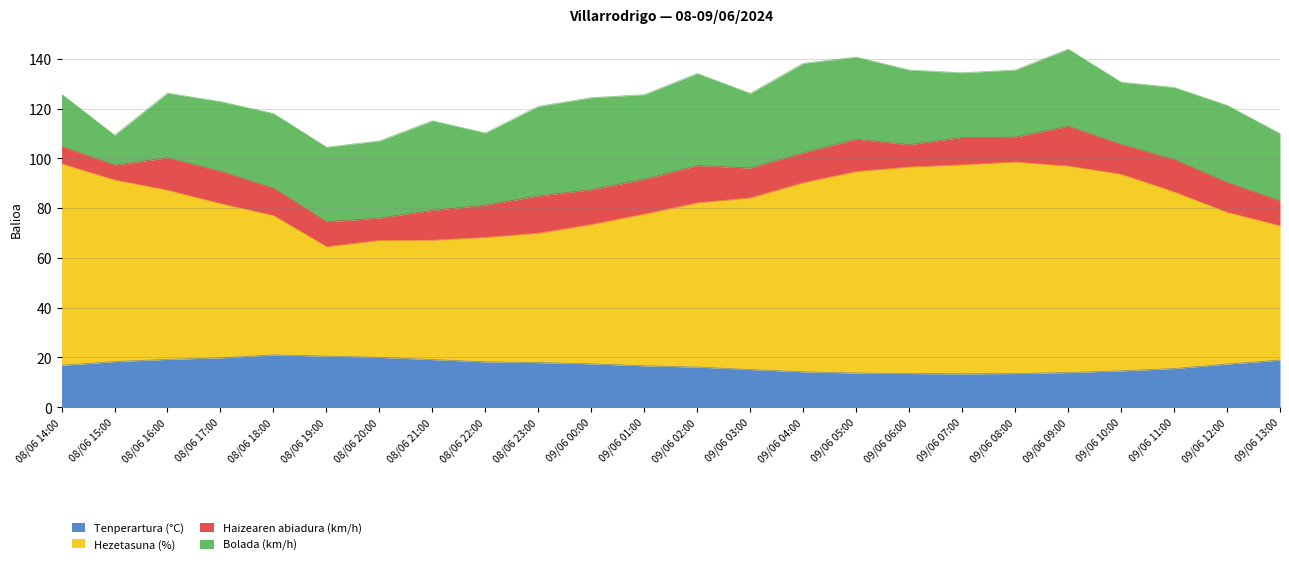

What is the total value across all series at 09/06 01:00?

125.6